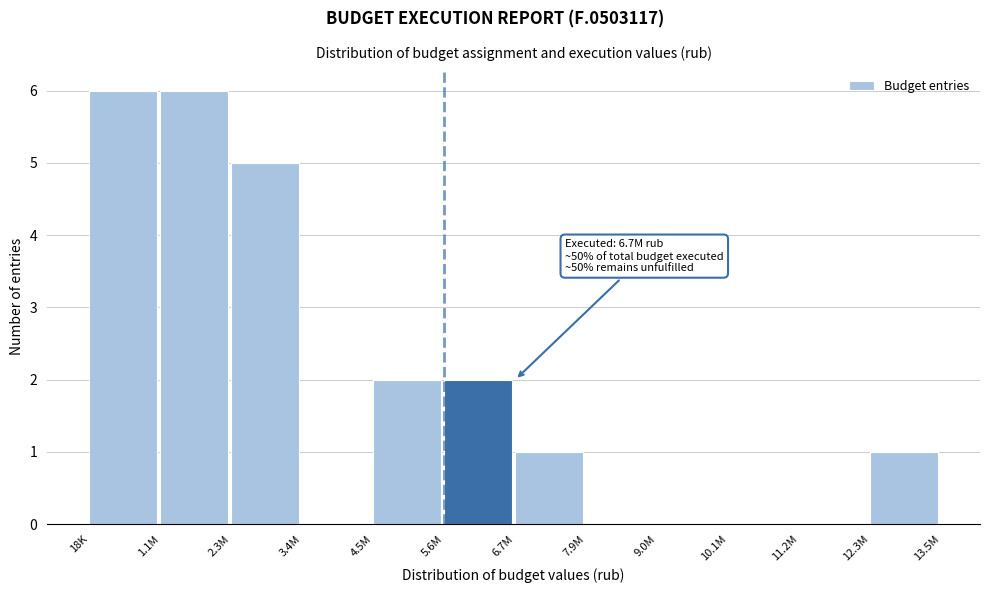

Reading left to right, extract all data points from this chart.

18K=6	1.1M=6	2.3M=5	3.4M=0	4.5M=2	5.6M=2	6.7M=1	7.9M=0	9.0M=0	10.1M=0	11.2M=0	12.3M=1